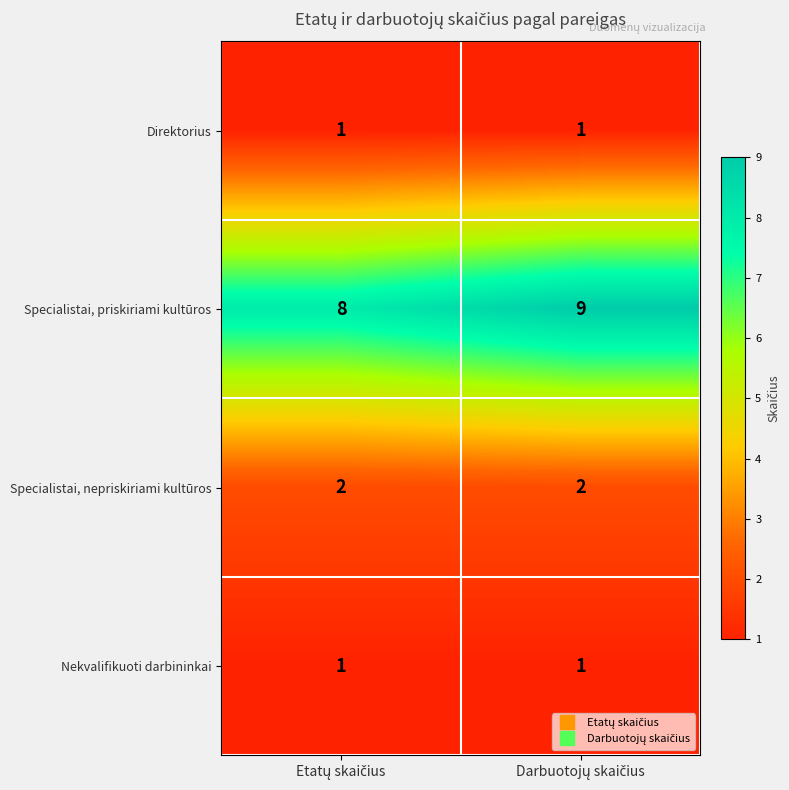

Which series has the largest total across all categories?

Specialistai, priskiriami kultūros